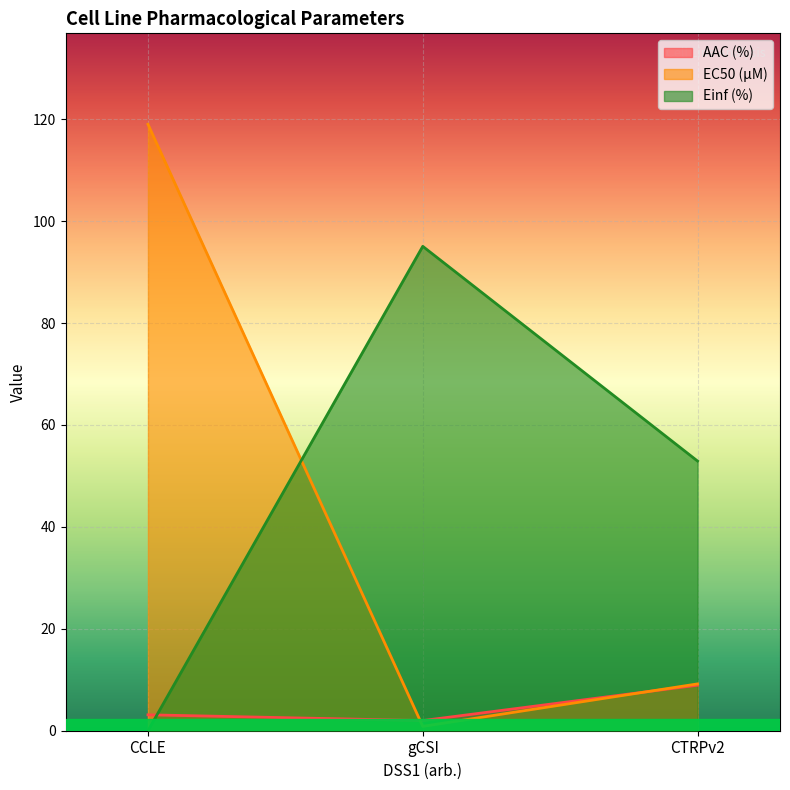

Is the value of AAC (%) at CTRPv2 greater than the value of Einf (%) at CCLE?

Yes